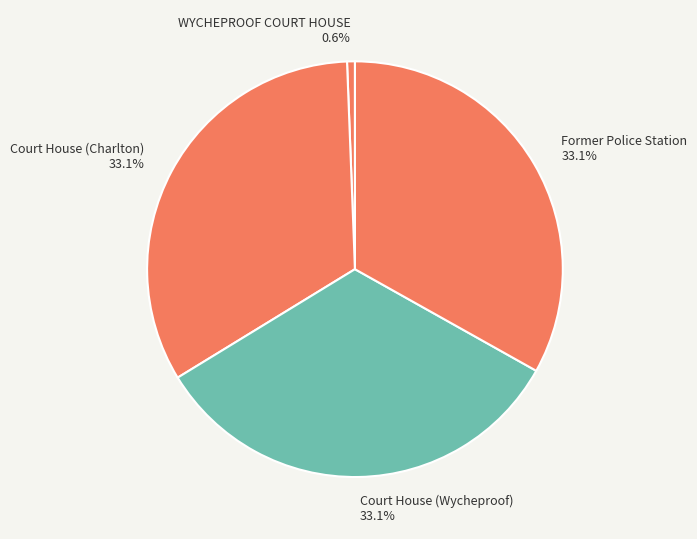

To the nearest percent, what is the difference between the largest and smallest slice percentages?

33%